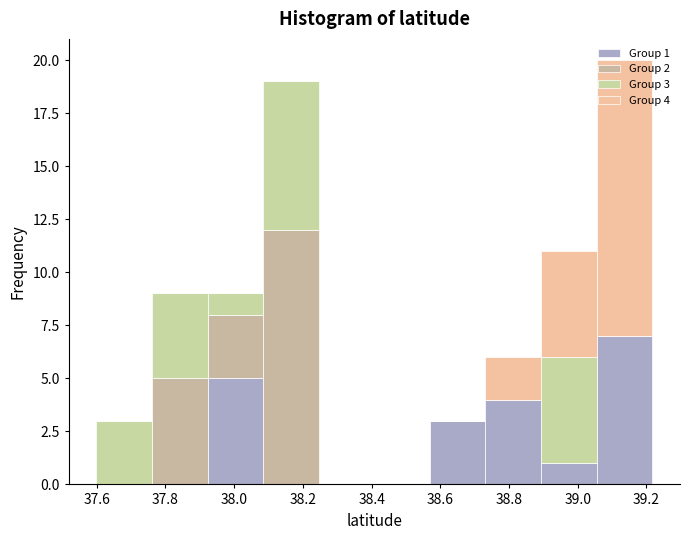

Which range on the x-axis has the tallest stacked bar (by total height)?

39.06 to 39.22